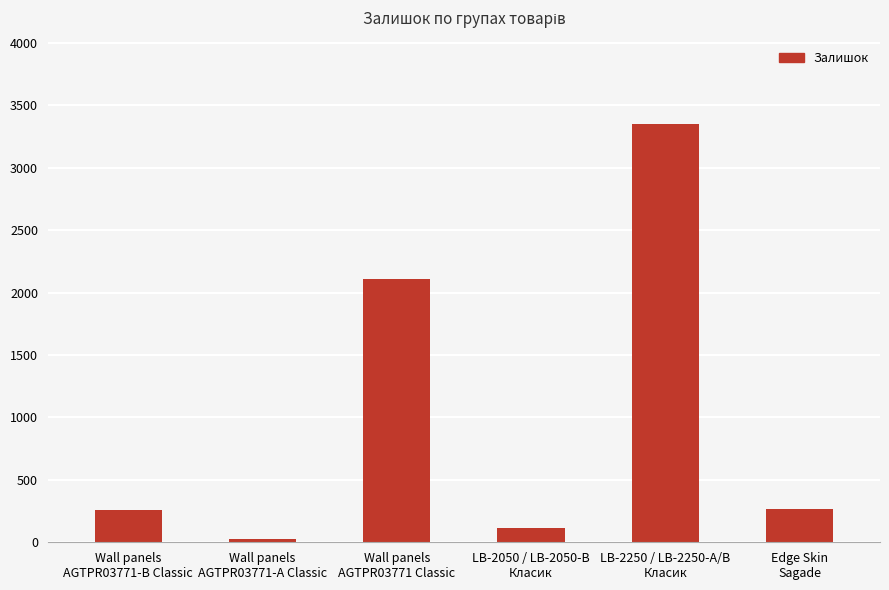

What is the difference between the second highest and second lowest values?

1992